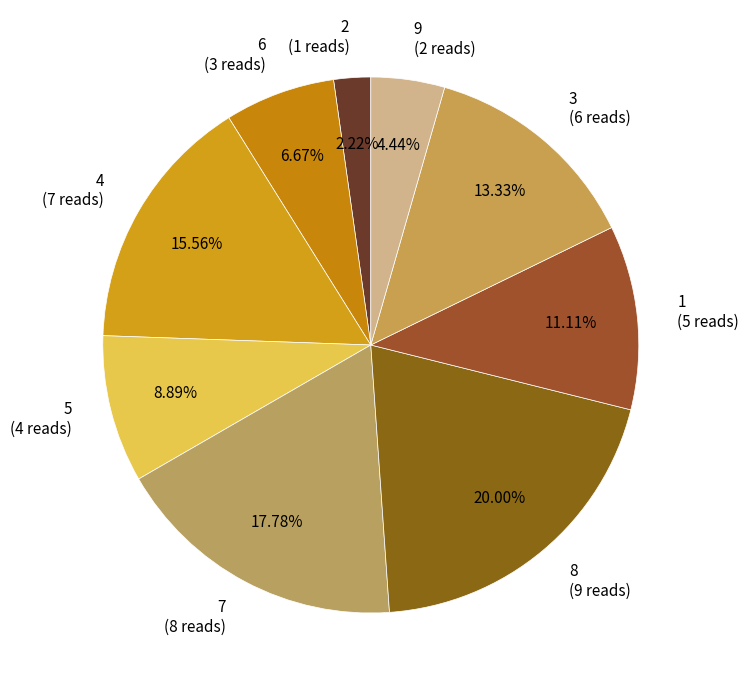

Is the sum of 1 (5 reads) and 3 (6 reads) greater than half?

No